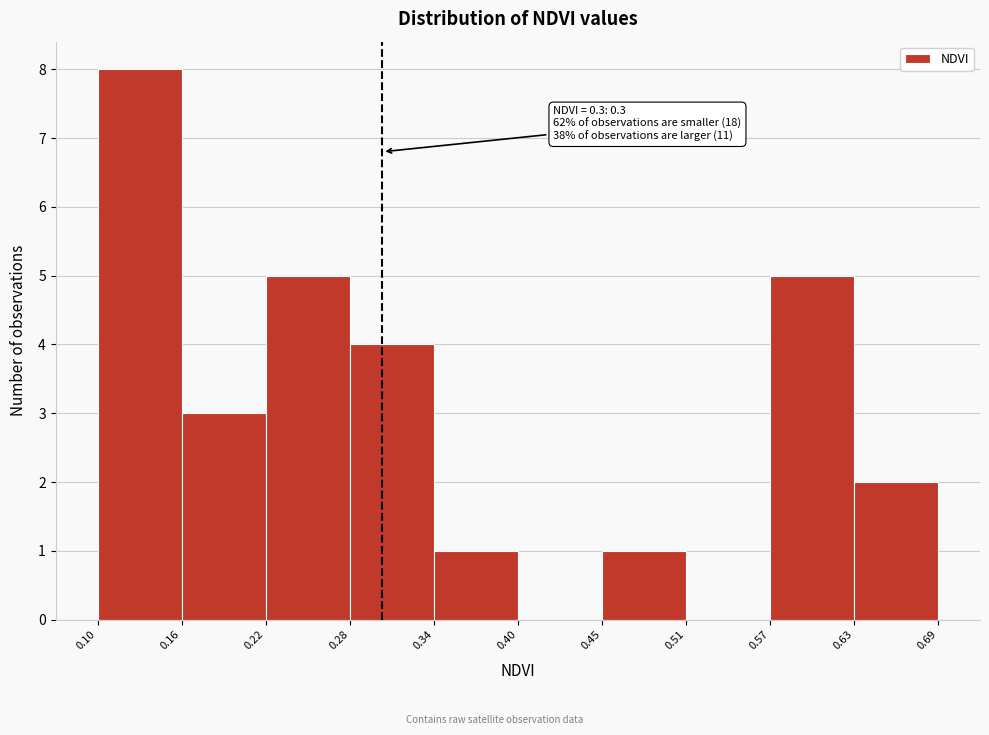

Over which range of the x-axis is the bar tallest?

0.10 to 0.16